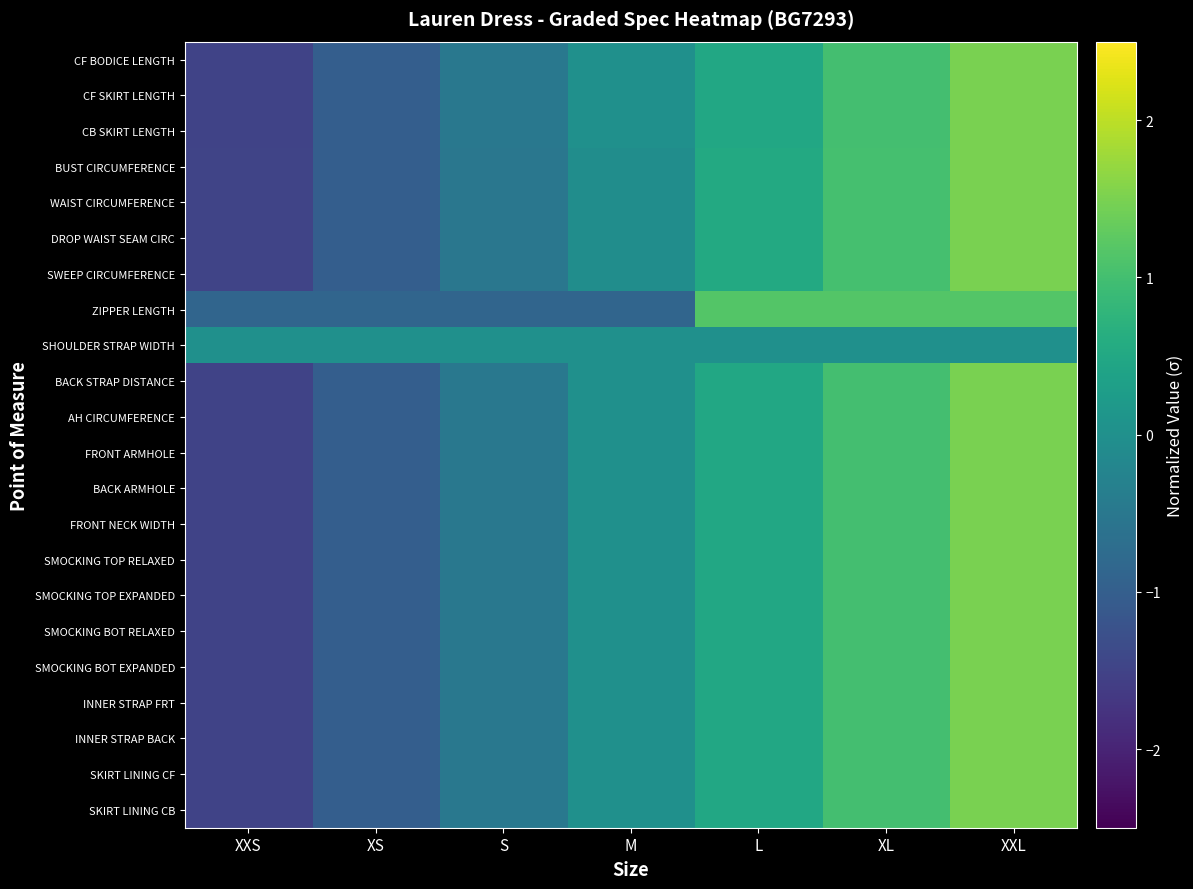

List the series in order of their peak value, highest first.

CF BODICE LENGTH, CF SKIRT LENGTH, CB SKIRT LENGTH, BACK STRAP DISTANCE, AH CIRCUMFERENCE, FRONT ARMHOLE, BACK ARMHOLE, FRONT NECK WIDTH, SMOCKING TOP RELAXED, SMOCKING TOP EXPANDED, SMOCKING BOT RELAXED, SMOCKING BOT EXPANDED, INNER STRAP FRT, INNER STRAP BACK, SKIRT LINING CF, SKIRT LINING CB, SWEEP CIRCUMFERENCE, BUST CIRCUMFERENCE, WAIST CIRCUMFERENCE, DROP WAIST SEAM CIRC, ZIPPER LENGTH, SHOULDER STRAP WIDTH